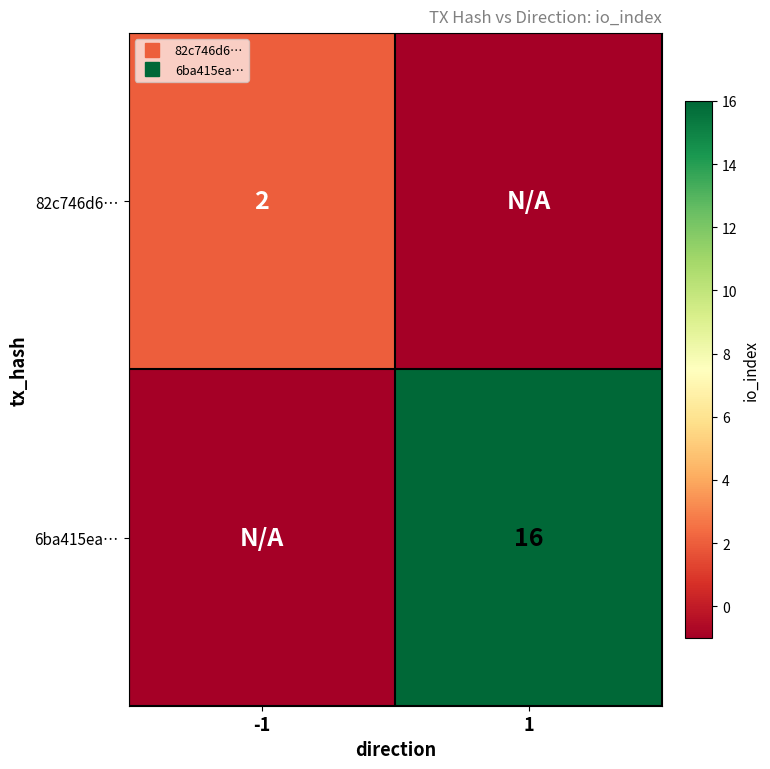

Which series has the largest total across all categories?

6ba415ea…